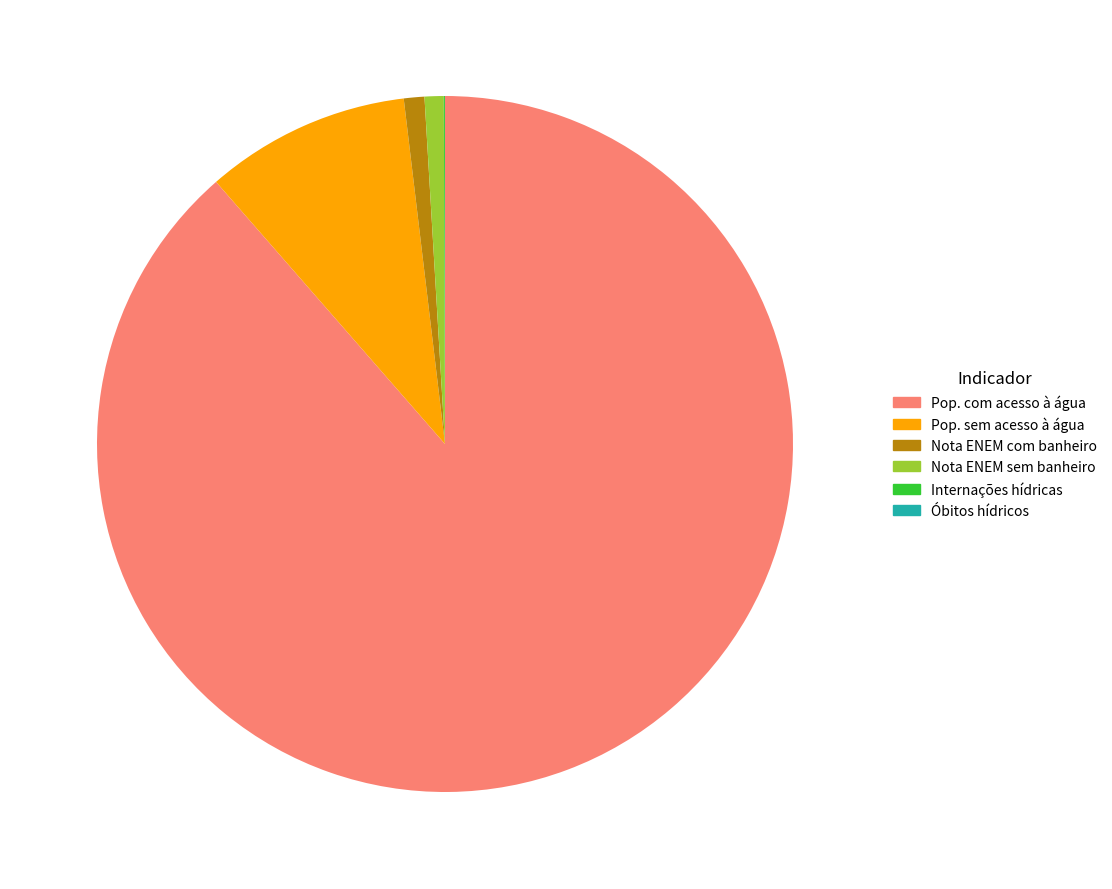

Do Nota ENEM com banheiro and Pop. com acesso à água together represent more than half of the pie?

Yes